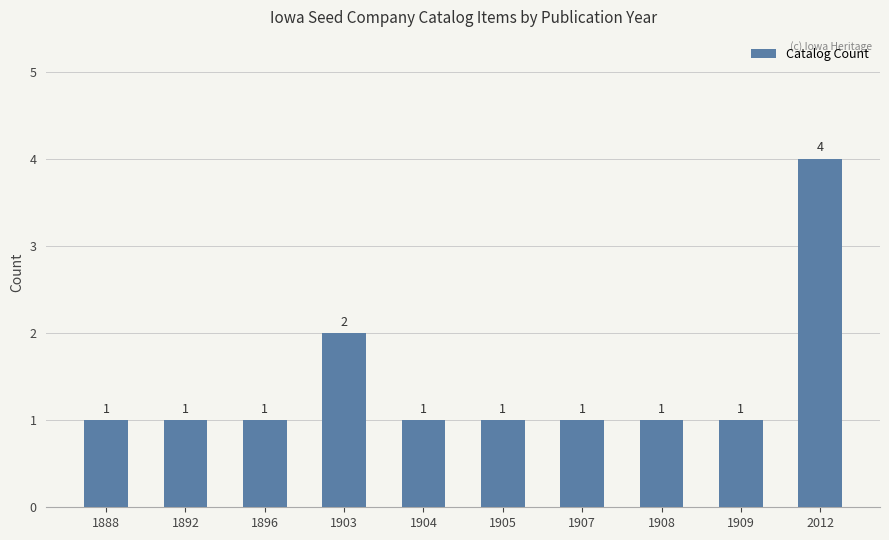

Which label corresponds to the largest value in the chart?

2012